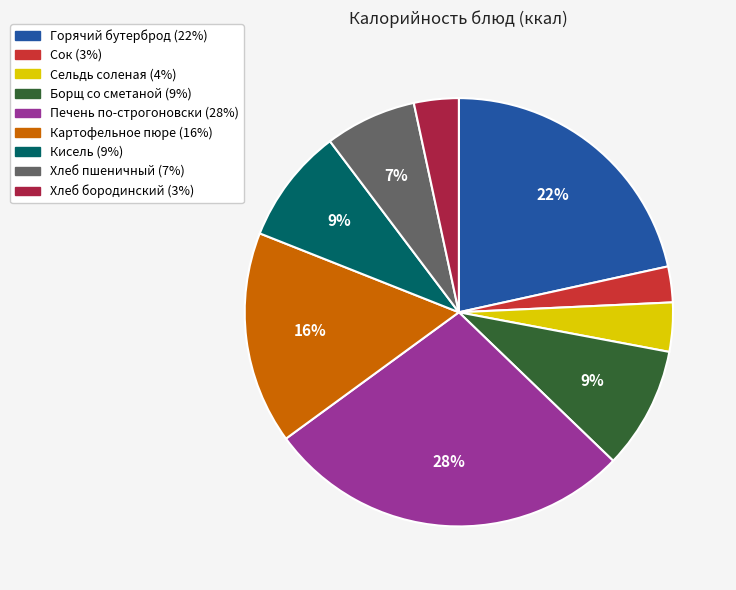

The Хлеб бородинский slice represents 16% of the pie. True or false?

False